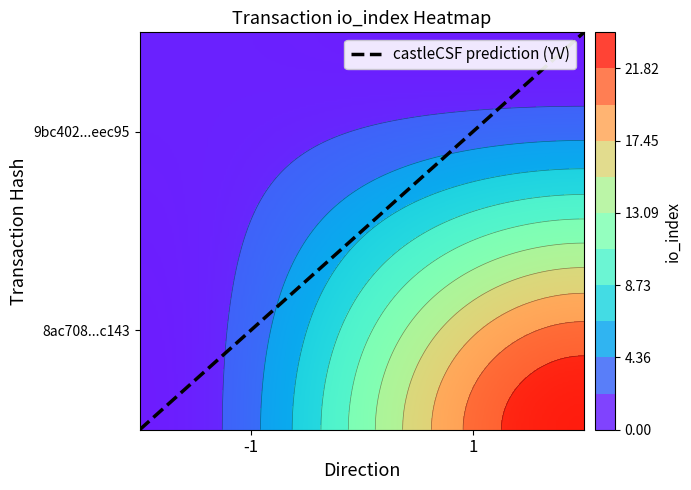

The value of 9bc402399607dc8ab307c9609064210a19eec95 at 1 is 1. True or false?

True